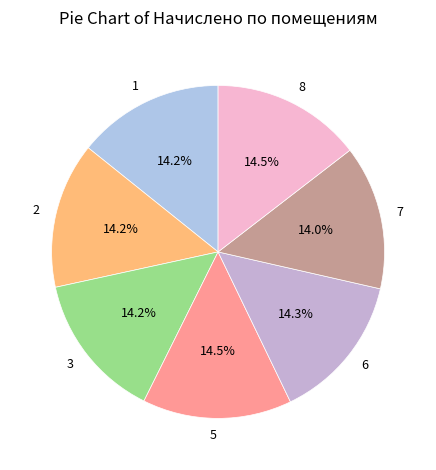

Is there a majority slice in this chart?

No